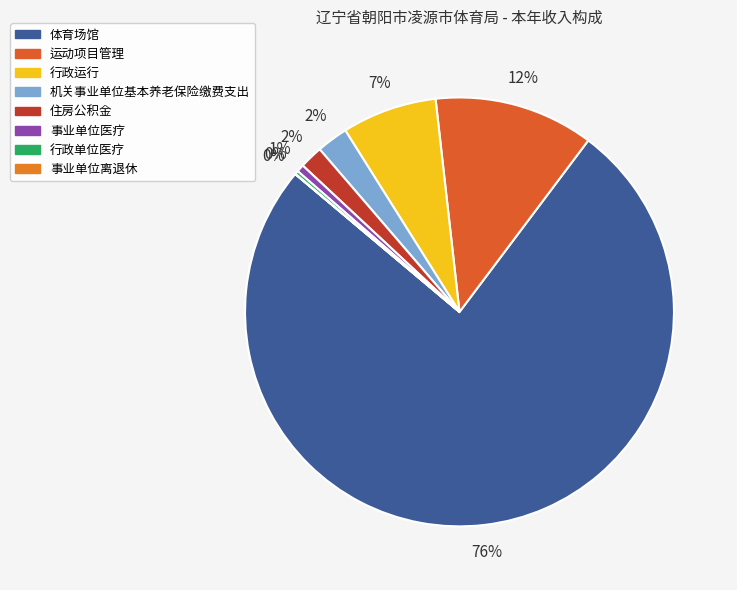

How many segments does this pie chart have?

8